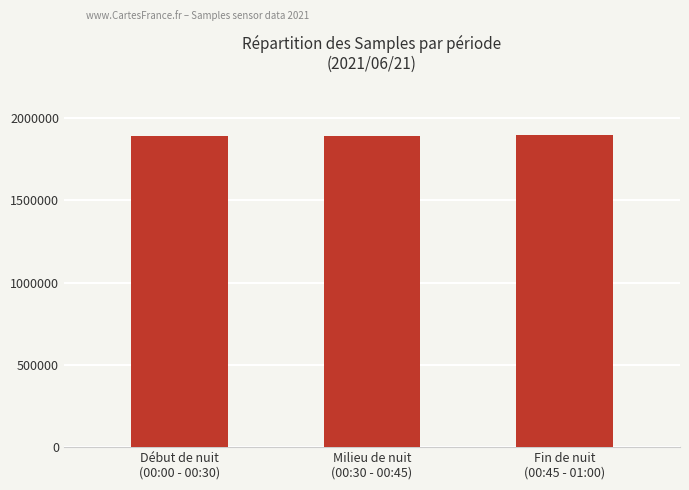

What is the value of the 1st bar from the left?

1890818